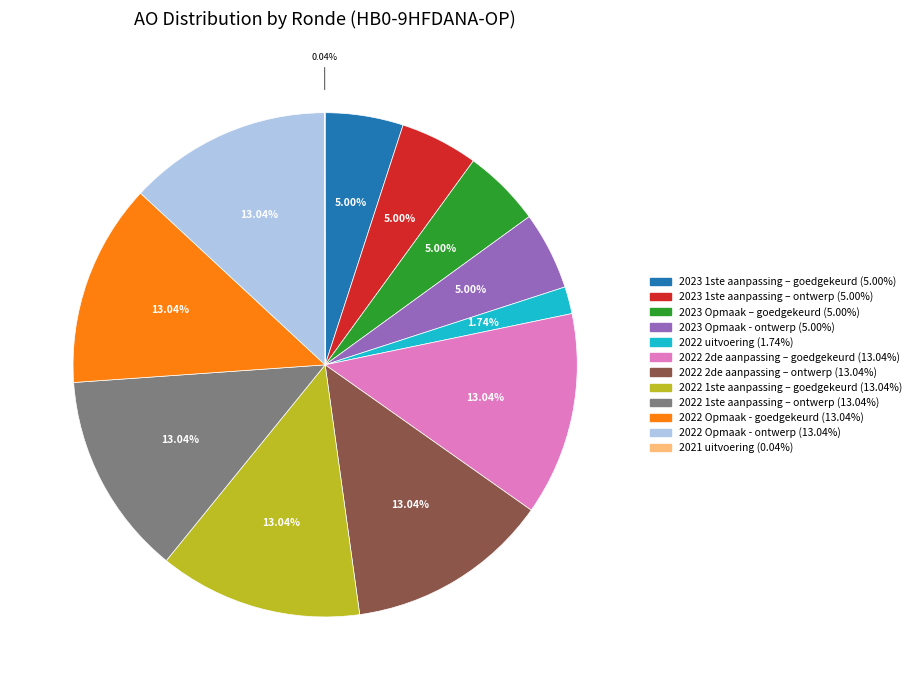

Between 2023 Opmaak - ontwerp and 2022 1ste aanpassing – goedgekeurd, which is larger?

2022 1ste aanpassing – goedgekeurd